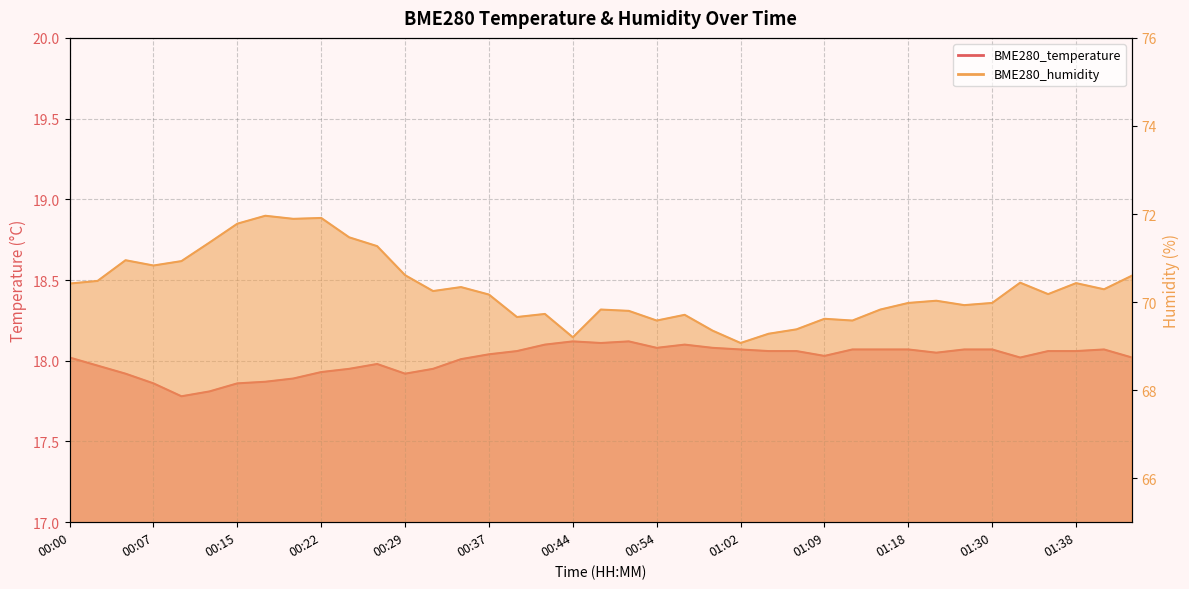

Reading left to right, what are all the values shown in this chart?

BME280_temperature: 00:00=18.0	00:03=18.0	00:05=17.9	00:07=17.9	00:10=17.8	00:12=17.8	00:15=17.9	00:17=17.9	00:20=17.9	00:22=17.9	00:25=17.9	00:27=18.0	00:29=17.9	00:32=17.9	00:34=18.0	00:37=18.0	00:39=18.1	00:42=18.1	00:44=18.1	00:49=18.1	00:52=18.1	00:54=18.1	00:57=18.1	00:59=18.1	01:02=18.1	01:04=18.1	01:07=18.1	01:09=18.0	01:12=18.1	01:15=18.1	01:18=18.1	01:20=18.1	01:24=18.1	01:30=18.1	01:32=18.0	01:35=18.1	01:38=18.1	01:41=18.1	01:43=18.0
BME280_humidity: 00:00=70.4	00:03=70.5	00:05=71.0	00:07=70.8	00:10=70.9	00:12=71.3	00:15=71.8	00:17=72.0	00:20=71.9	00:22=71.9	00:25=71.5	00:27=71.3	00:29=70.6	00:32=70.2	00:34=70.3	00:37=70.2	00:39=69.7	00:42=69.7	00:44=69.2	00:49=69.8	00:52=69.8	00:54=69.6	00:57=69.7	00:59=69.3	01:02=69.1	01:04=69.3	01:07=69.4	01:09=69.6	01:12=69.6	01:15=69.8	01:18=70.0	01:20=70.0	01:24=69.9	01:30=70.0	01:32=70.4	01:35=70.2	01:38=70.4	01:41=70.3	01:43=70.6